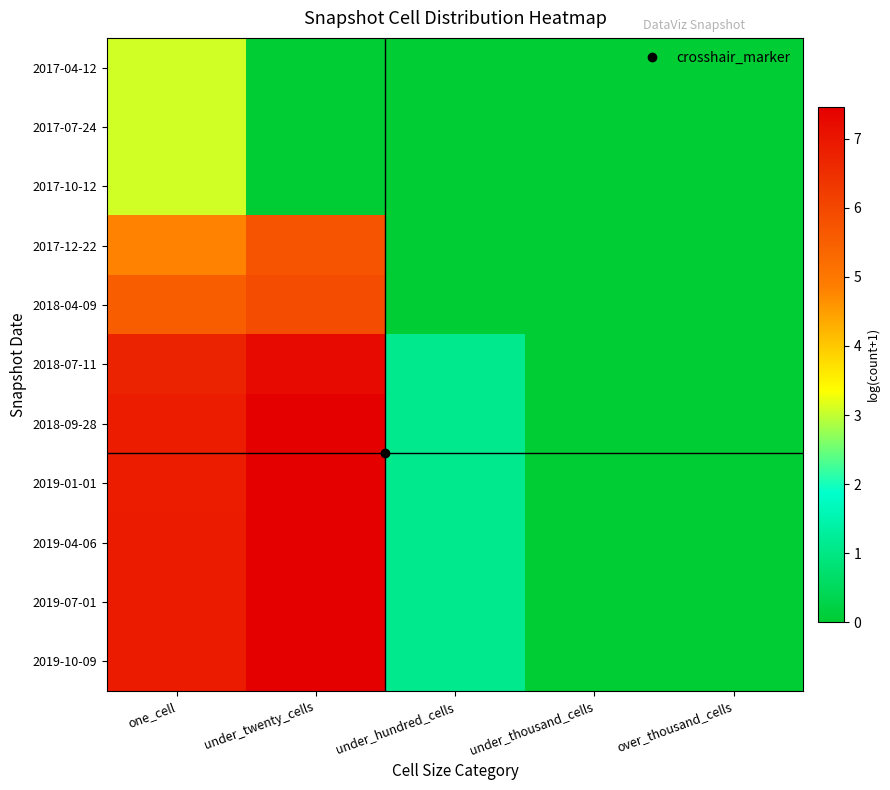

What is the greatest value displayed?

7.5